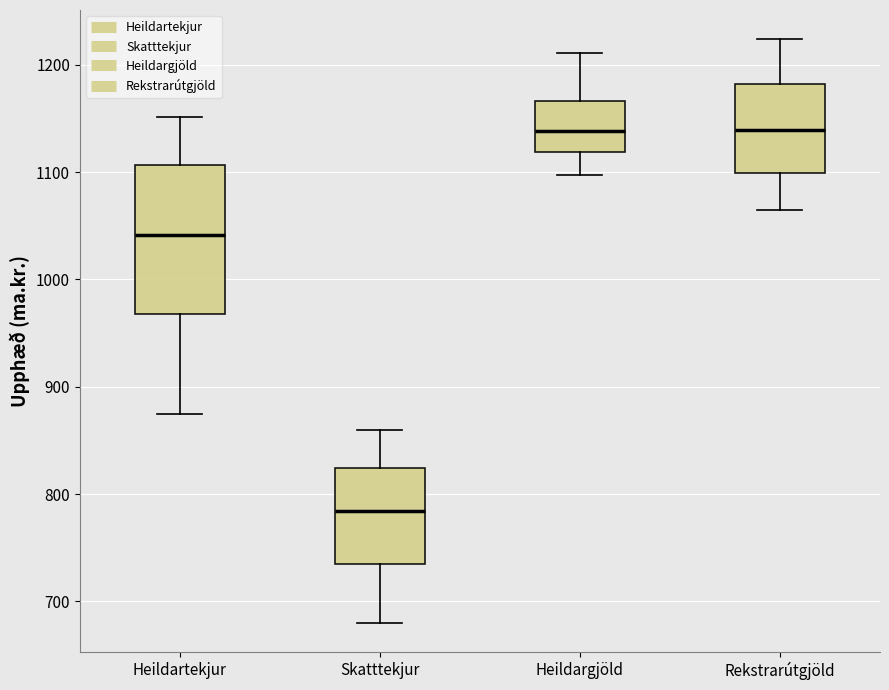

Which box has the lowest median line?

Skatttekjur